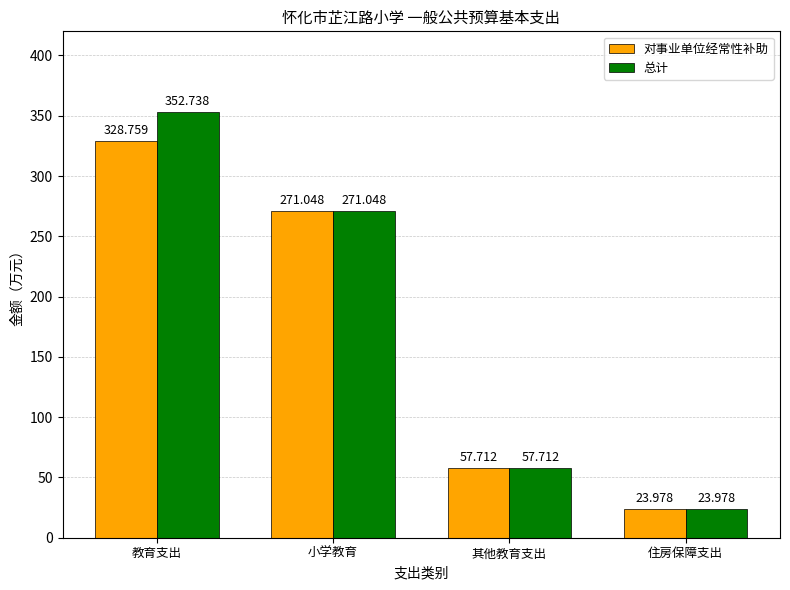

What value does the 总计 series have at 其他教育支出?

57.7